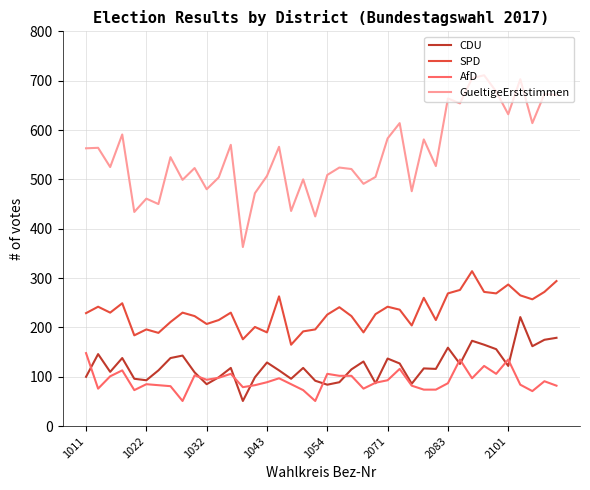

What is the smallest value displayed?

51